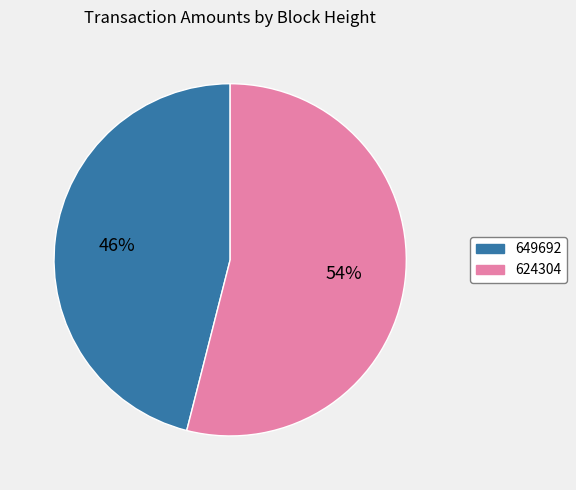

To the nearest percent, what is the combined percentage of 624304 and 649692?

100%